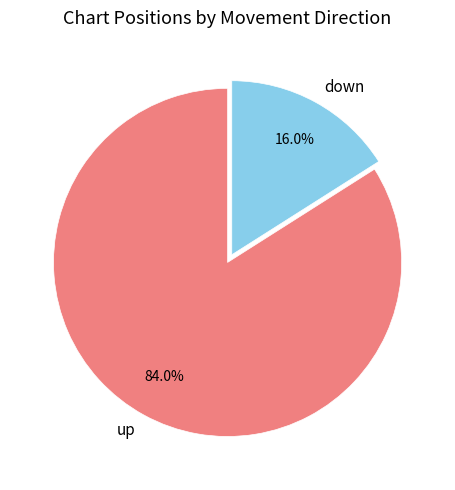

Count the number of slices in the pie.

2